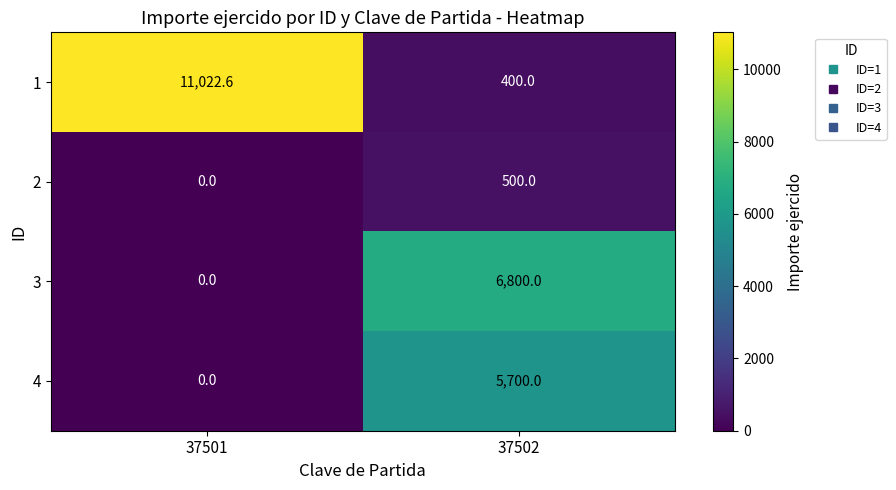

How many values in the 3 series are below 6800?

1